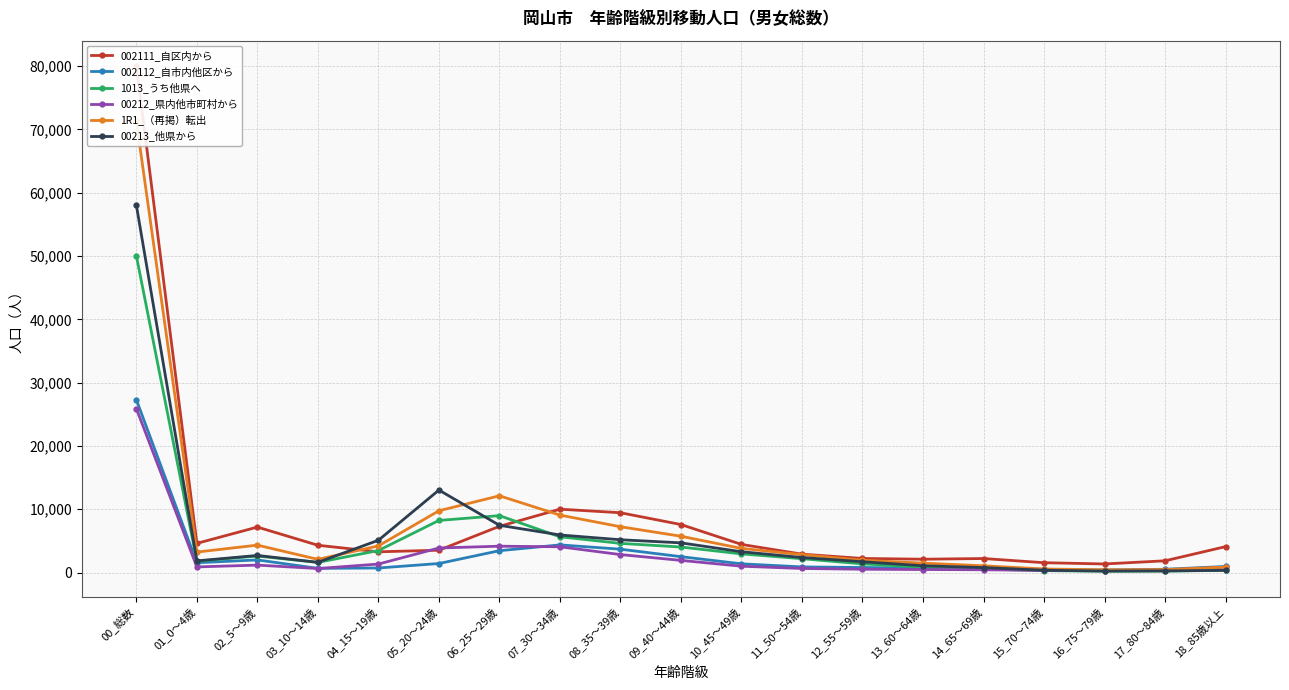

What is the label of the 15th point from the left?

14_65～69歳